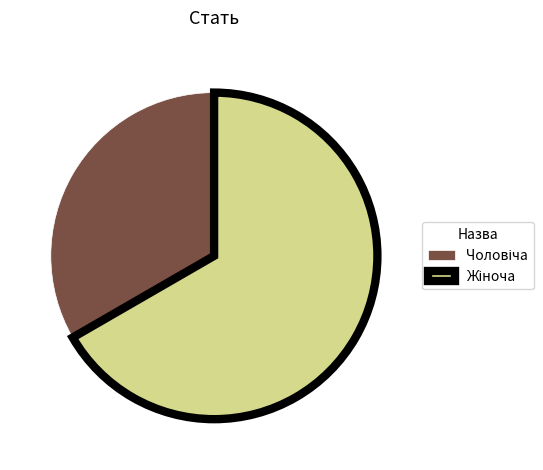

Is there a majority slice in this chart?

Yes